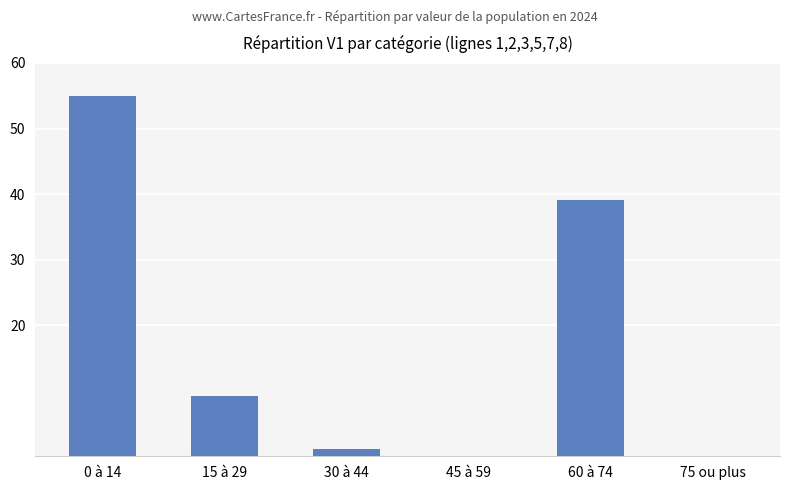

At which category does the chart reach its peak across all series?

0 à 14